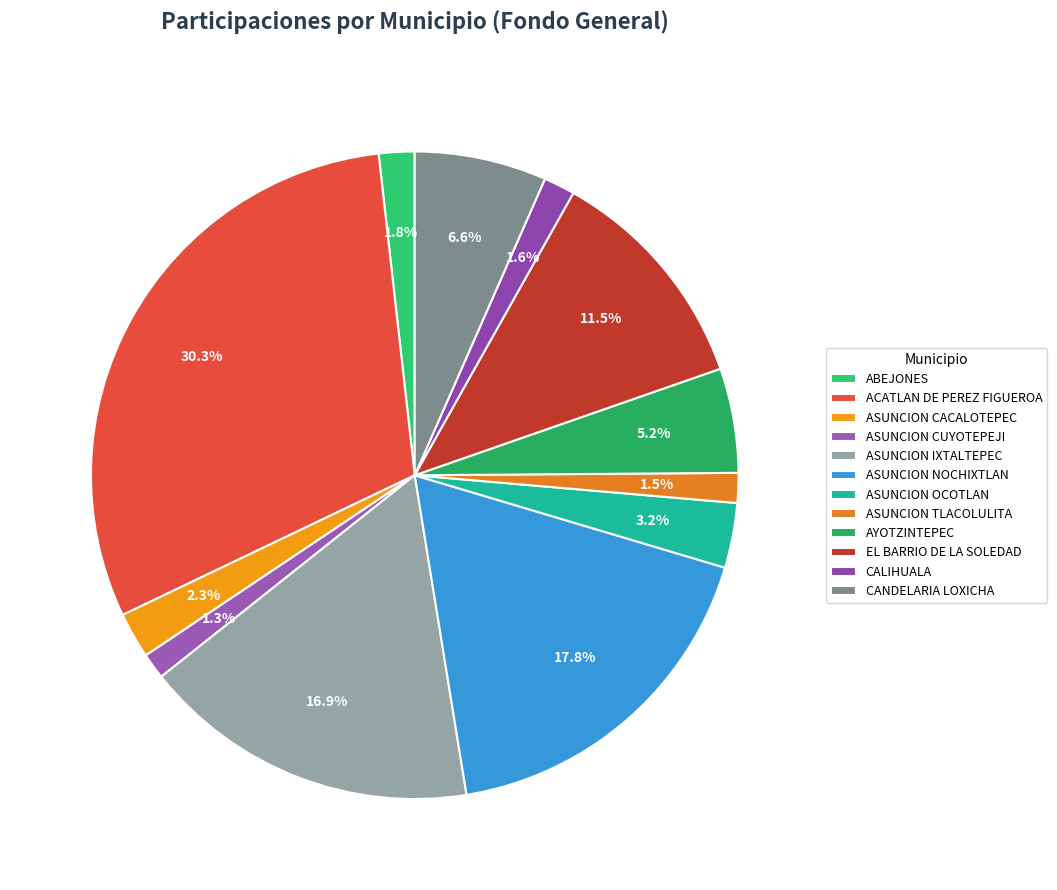

Is it true that ASUNCION IXTALTEPEC is 17% of the pie?

True